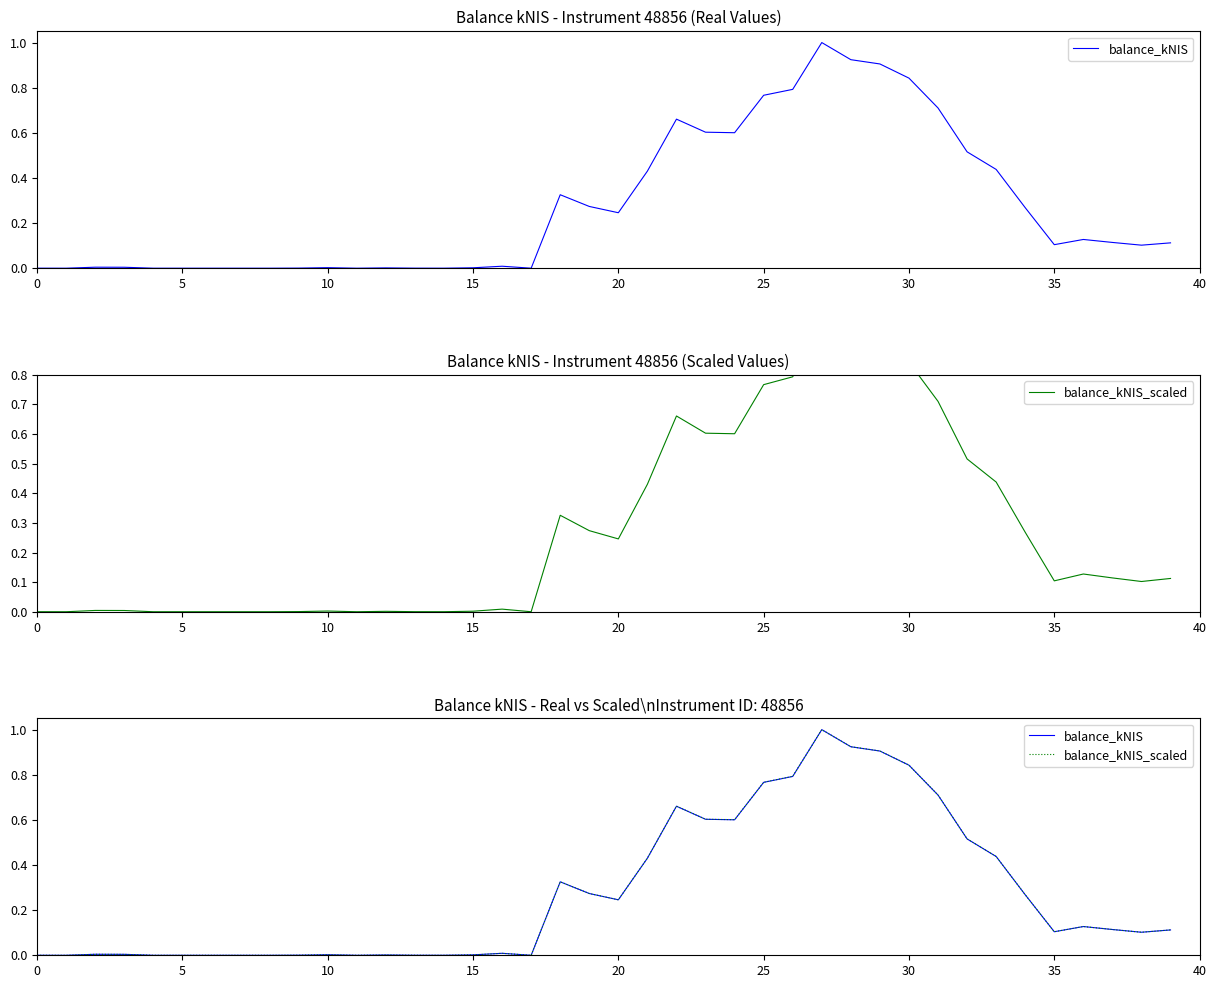

What is the sum of all balance_kNIS_scaled values?

10.9